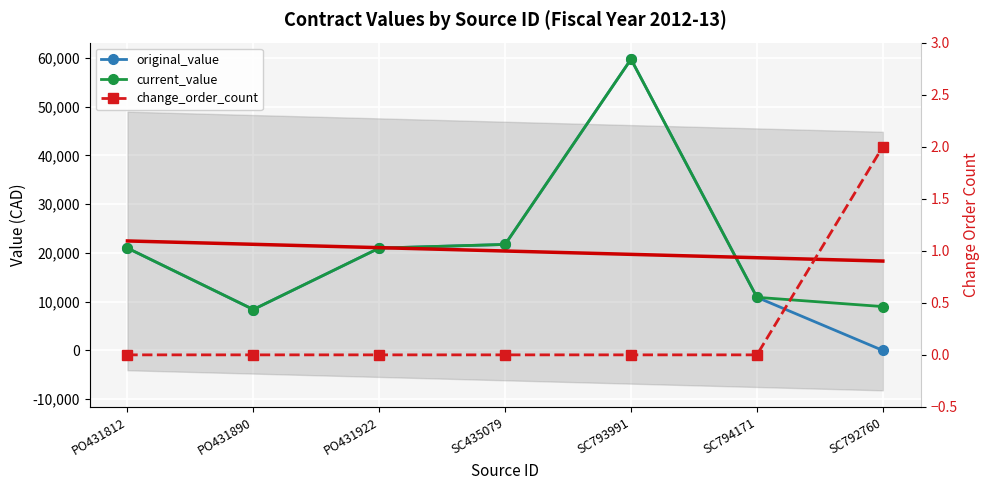

List the series in order of their peak value, lowest first.

change_order_count, original_value, current_value